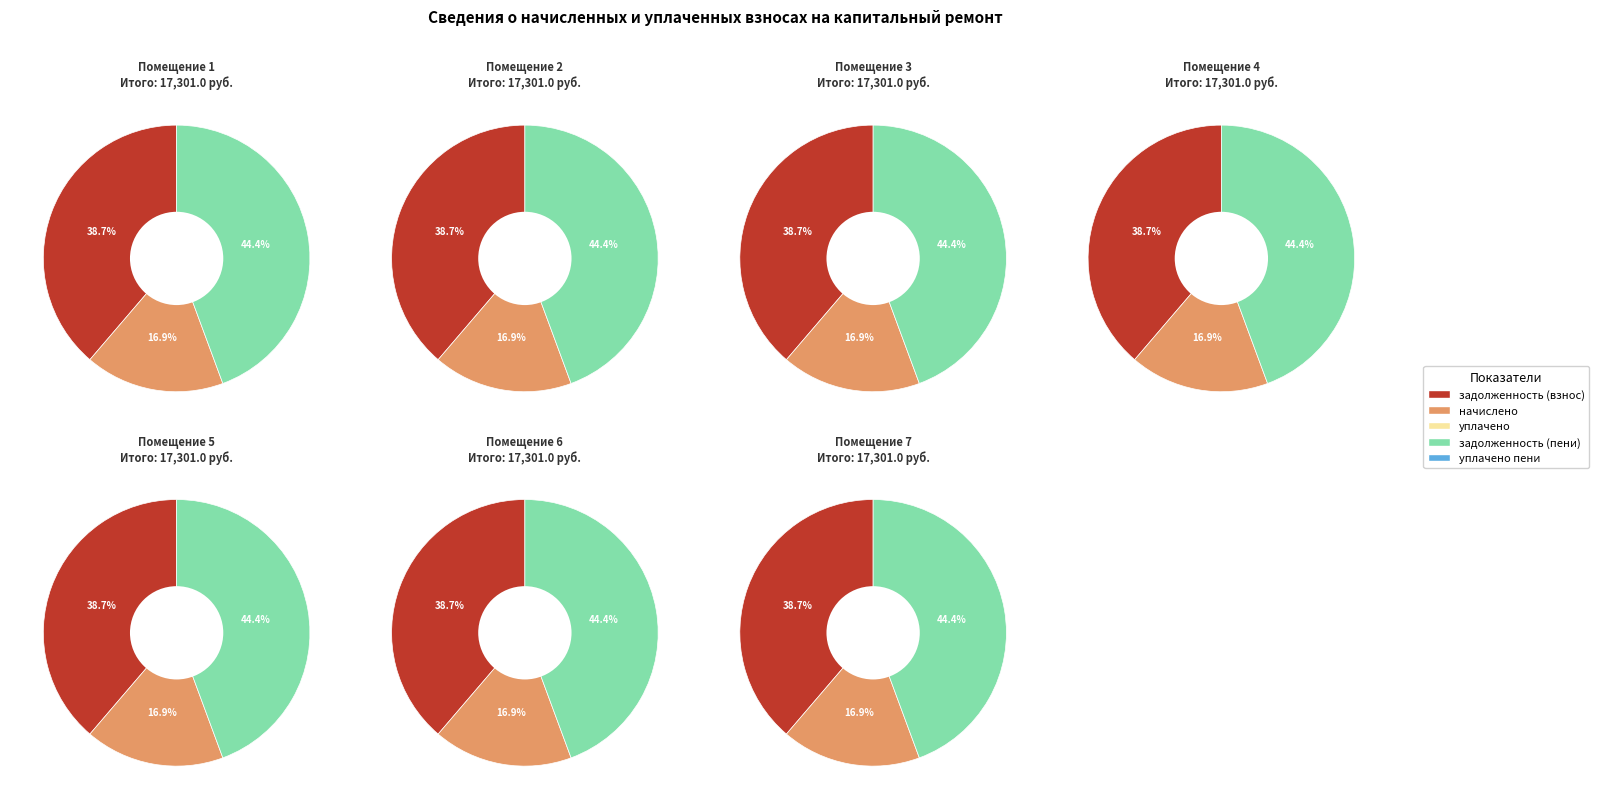

What percentage is the 7 slice, to the nearest percent?

14%